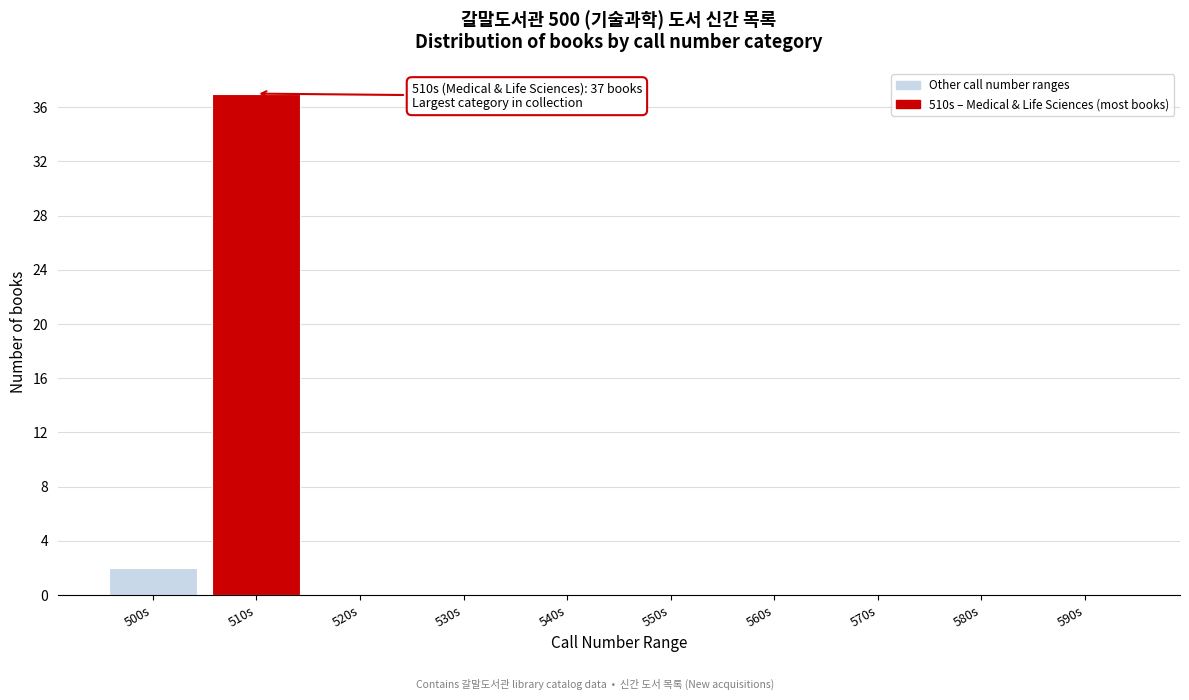

What is the greatest value displayed?

37